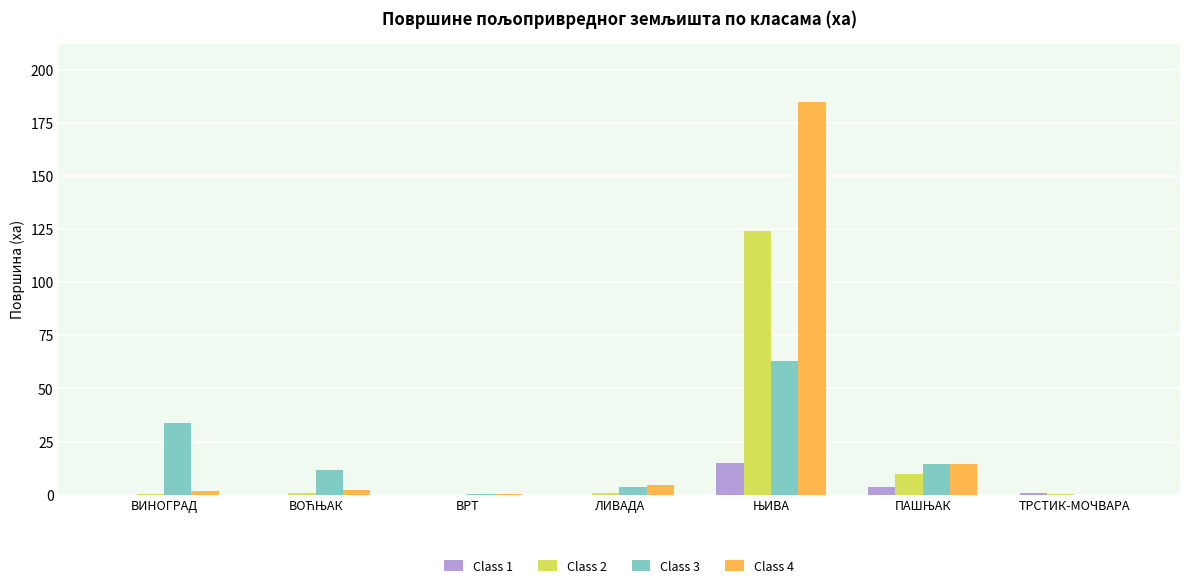

The value of Class 1 at ВРТ is 0.0. True or false?

True